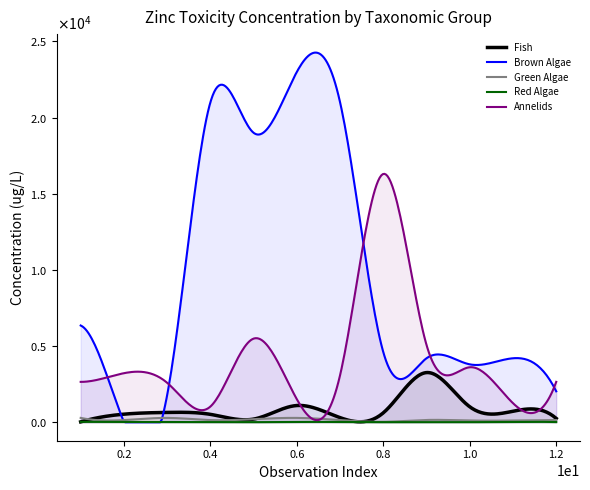

Reading left to right, transcribe all the data shown in this chart.

Fish: 1=25.0	2=530.0	3=644.0	4=518.0	5=206.0	6=1098.0	7=302.0	8=618.0	9=3260.0	10=1014.0	11=722.0	12=250.0
Brown Algae: 1=6350.0	2=11.4	3=1780.0	4=21000.0	5=19000.0	6=23000.0	7=21000.0	8=4600.0	9=4200.0	10=3800.0	11=4200.0	12=2030.0
Green Algae: 1=285.0	2=142.5	3=285.0	4=142.5	5=202.0	6=285.0	7=142.5	8=30.0	9=150.0	10=114.0	11=114.0	12=142.5
Red Algae: 1=25.0	2=12.0	3=5.0	4=12.0	5=5.0	6=25.0	7=12.0	8=5.0	9=12.0	10=5.0	11=25.0	12=12.0
Annelids: 1=2650.0	2=3220.0	3=2590.0	4=1030.0	5=5490.0	6=1510.0	7=3090.0	8=16300.0	9=5070.0	10=3610.0	11=1250.0	12=2650.0